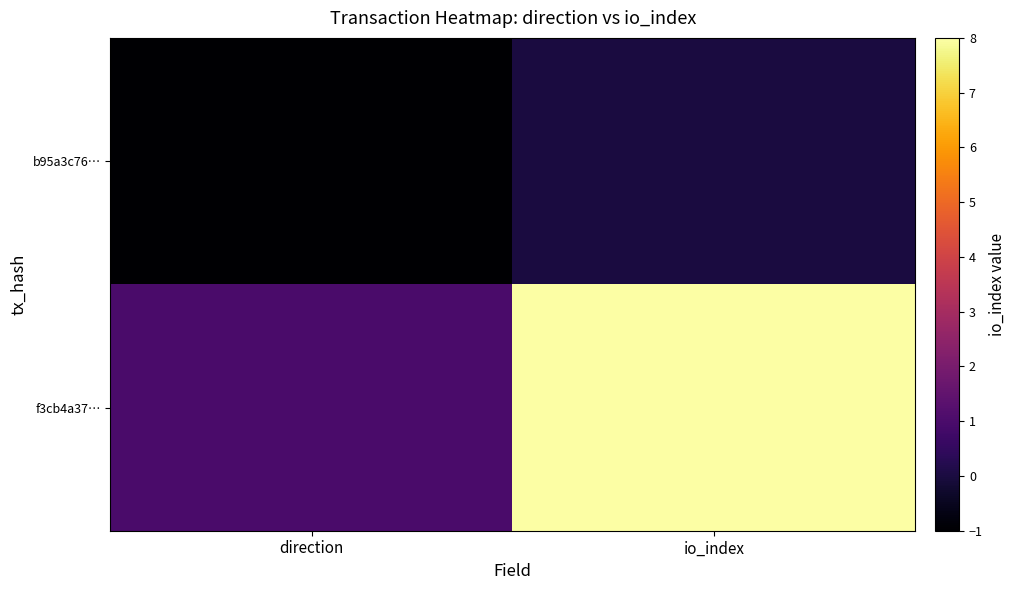

Which series has the largest total across all categories?

f3cb4a37…